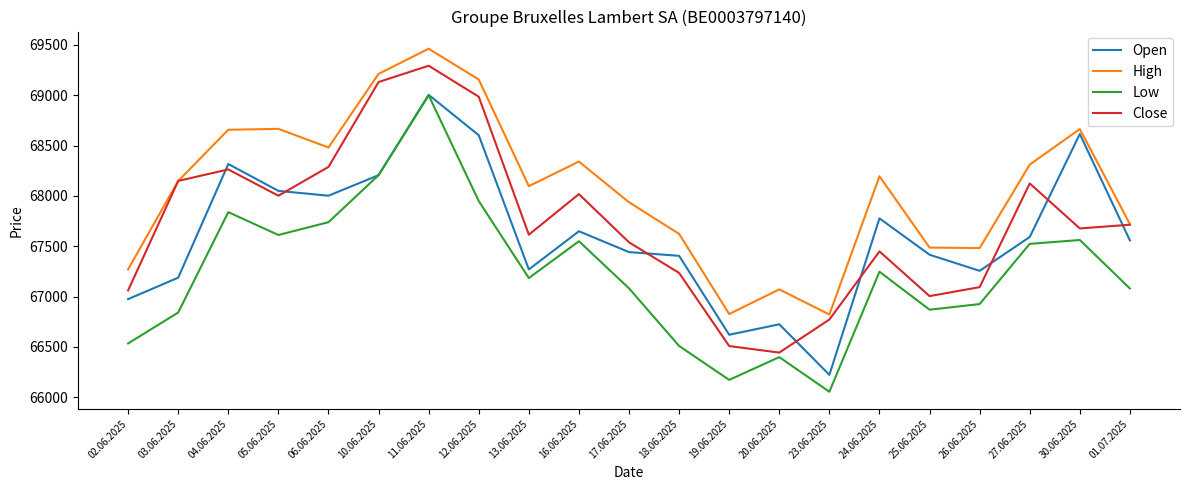

What is the maximum value for Close?

69293